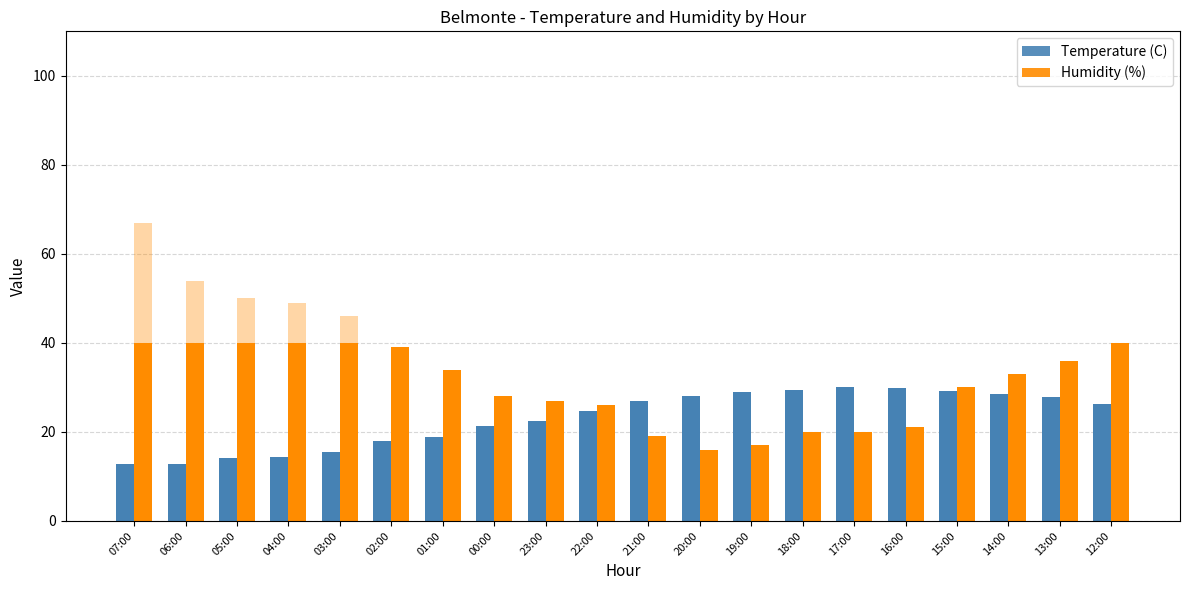

Reading right to left, transcribe all the data shown in this chart.

Temperature (C): 12:00=26.3	13:00=27.8	14:00=28.6	15:00=29.2	16:00=29.8	17:00=30.0	18:00=29.5	19:00=29.0	20:00=28.1	21:00=26.9	22:00=24.6	23:00=22.5	00:00=21.3	01:00=18.9	02:00=17.9	03:00=15.6	04:00=14.4	05:00=14.1	06:00=12.7	07:00=12.8
Humidity (%): 12:00=40.0	13:00=36.0	14:00=33.0	15:00=30.0	16:00=21.0	17:00=20.0	18:00=20.0	19:00=17.0	20:00=16.0	21:00=19.0	22:00=26.0	23:00=27.0	00:00=28.0	01:00=34.0	02:00=39.0	03:00=46.0	04:00=49.0	05:00=50.0	06:00=54.0	07:00=67.0